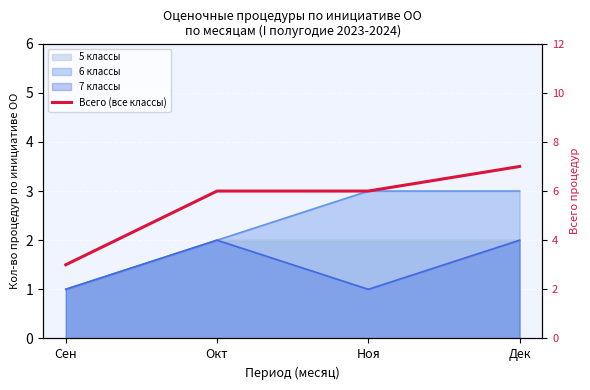

How many values are between 6 and 7?

3